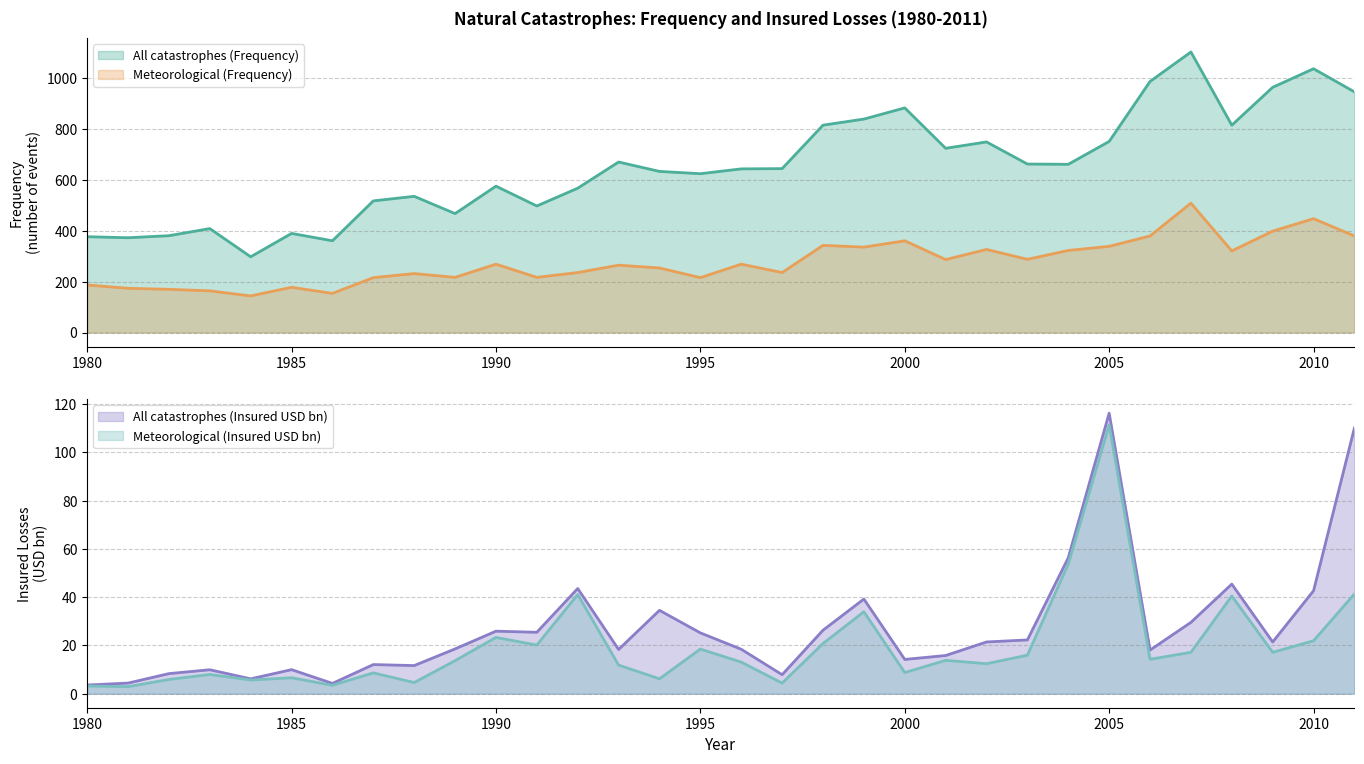

Between 1989 and 2000, which series saw the biggest shift?

All catastrophes (Frequency)